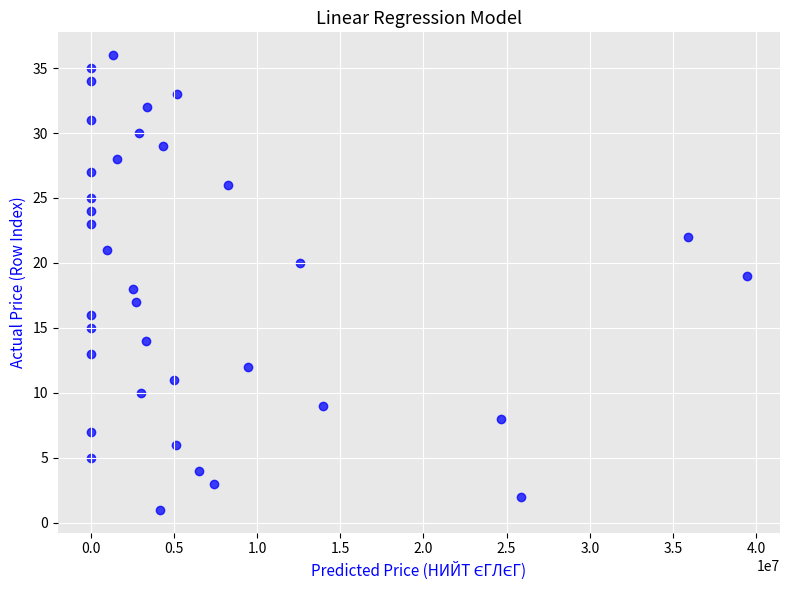

What is the range of X values (max minus min)?

39456995